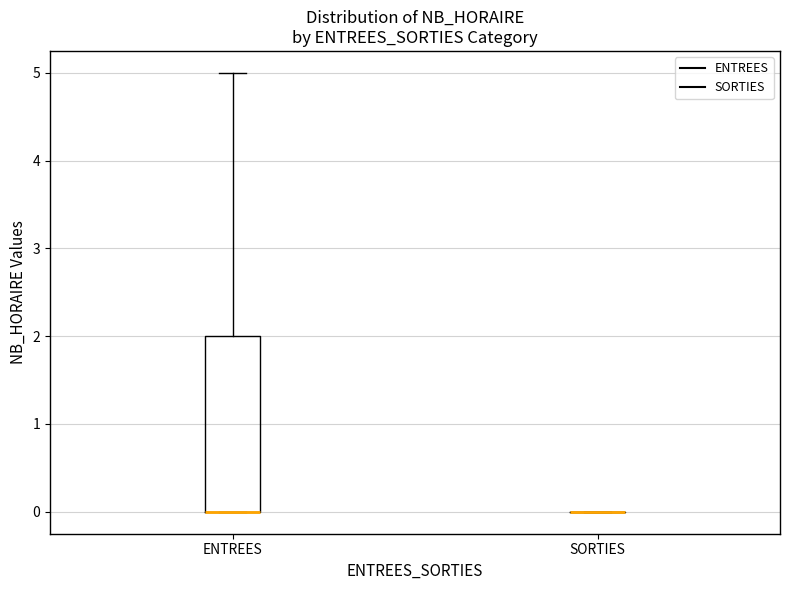

Reading left to right, read every box against the y-axis: the position of its median line, the range the box covers, and the ends of its whiskers. The values are not printed on the chart, so give them approximately, as read against the axis.

ENTREES: median 0 (drawn on the box's lower edge), box 0 to 2, whiskers 0 to 5
SORTIES: box collapsed to a line at 0, whiskers 0 to 0